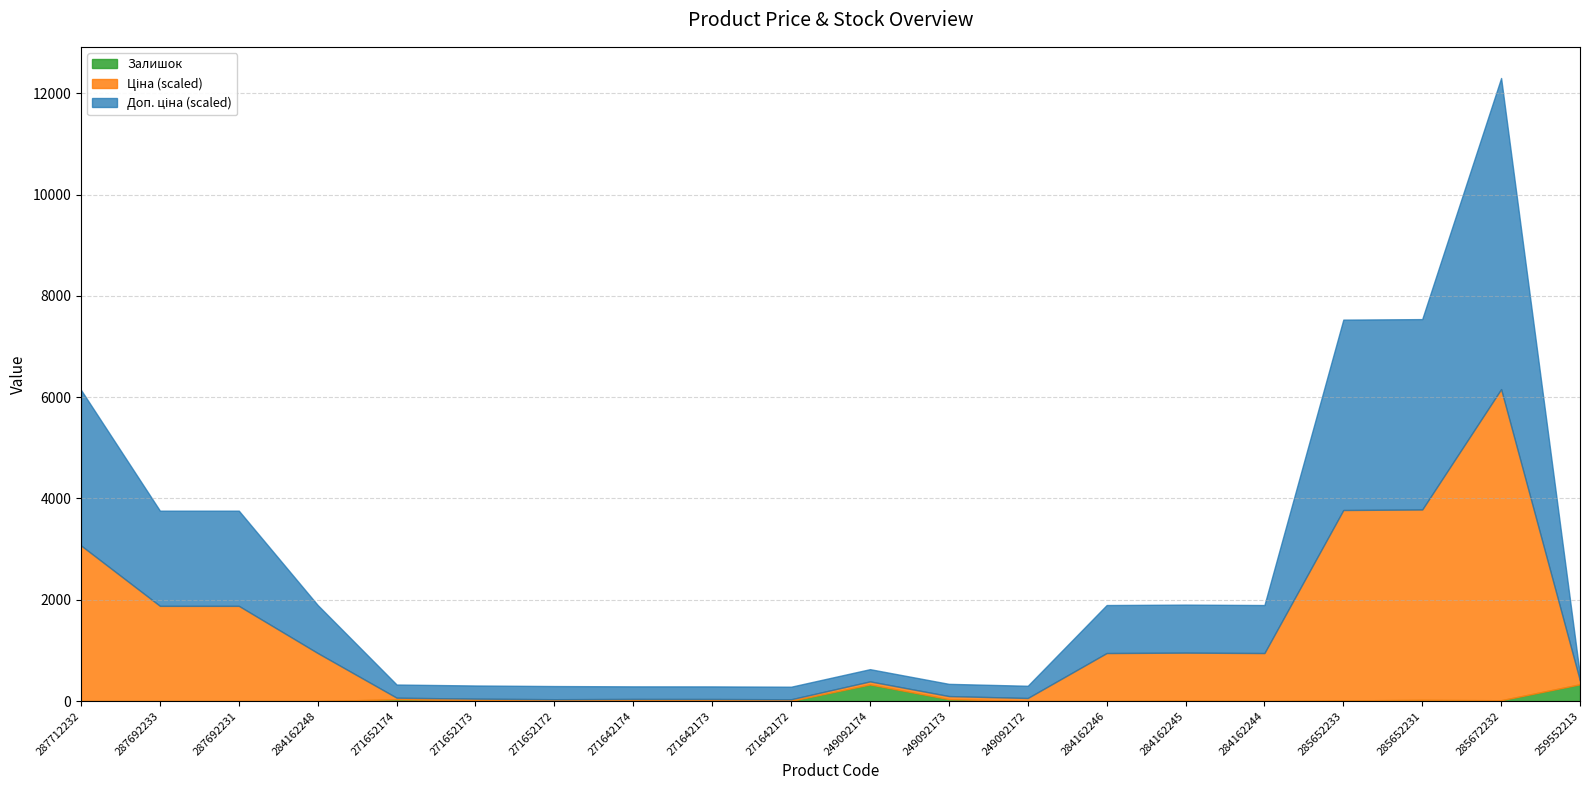

What is the maximum value for Залишок?

331.0